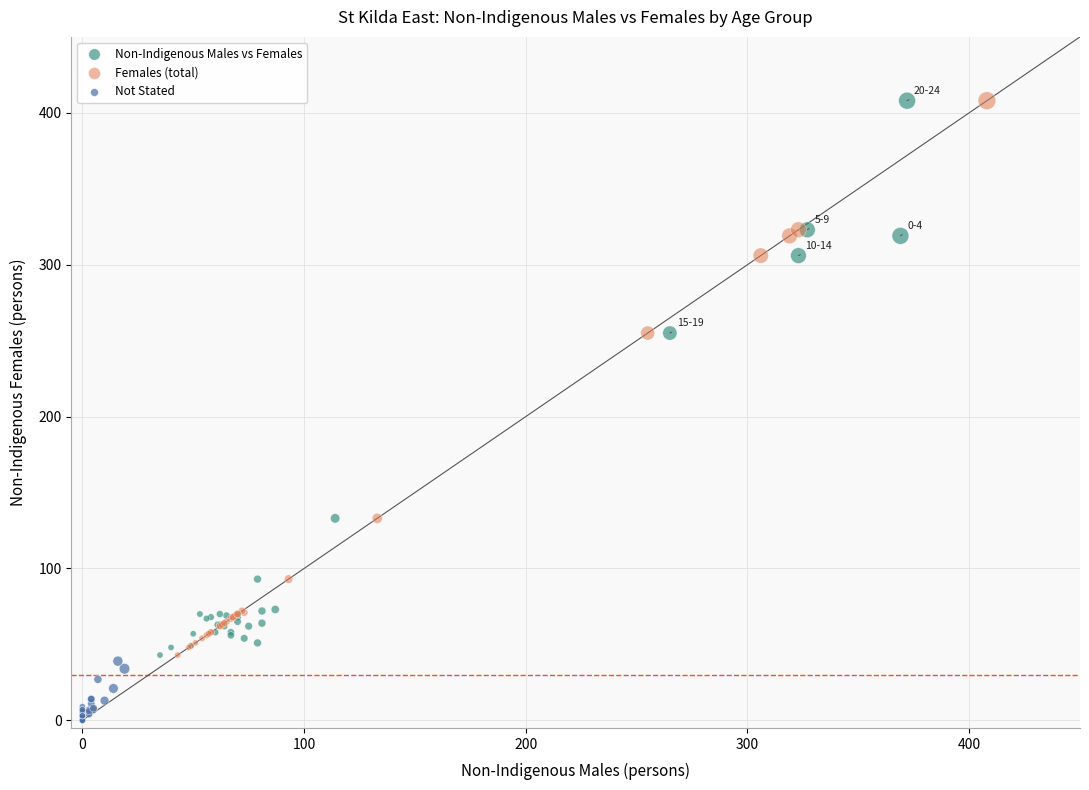

Which series reaches the minimum Y coordinate?

Not Stated